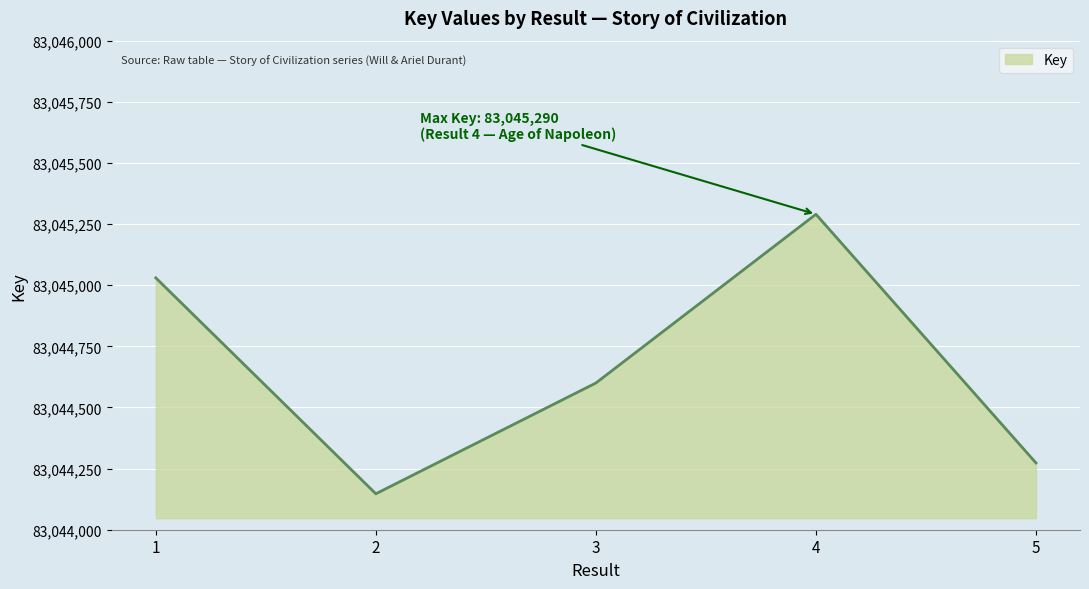

Which category has the highest value across all series?

4